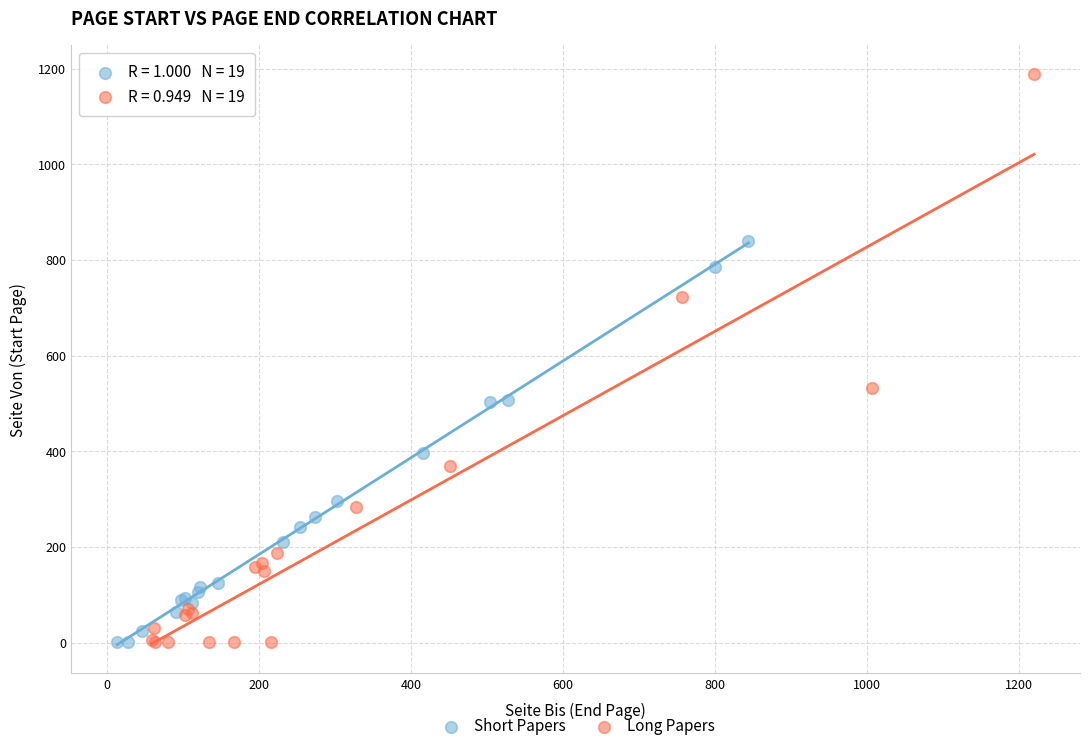

Which series reaches the maximum Y coordinate?

Long Papers